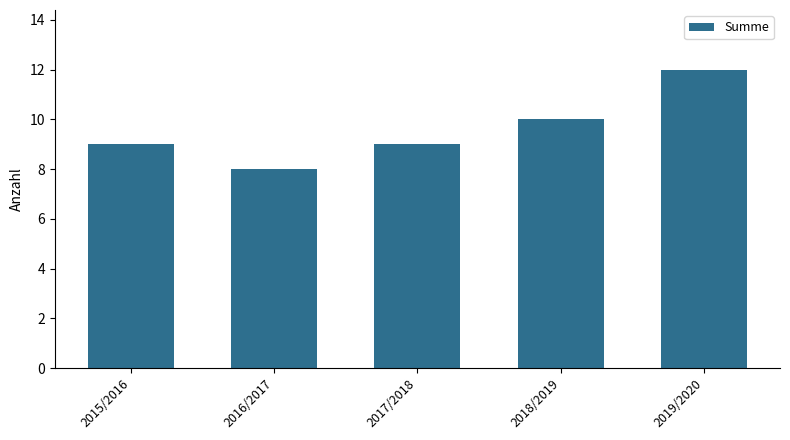

Count the number of data series in this chart.

1